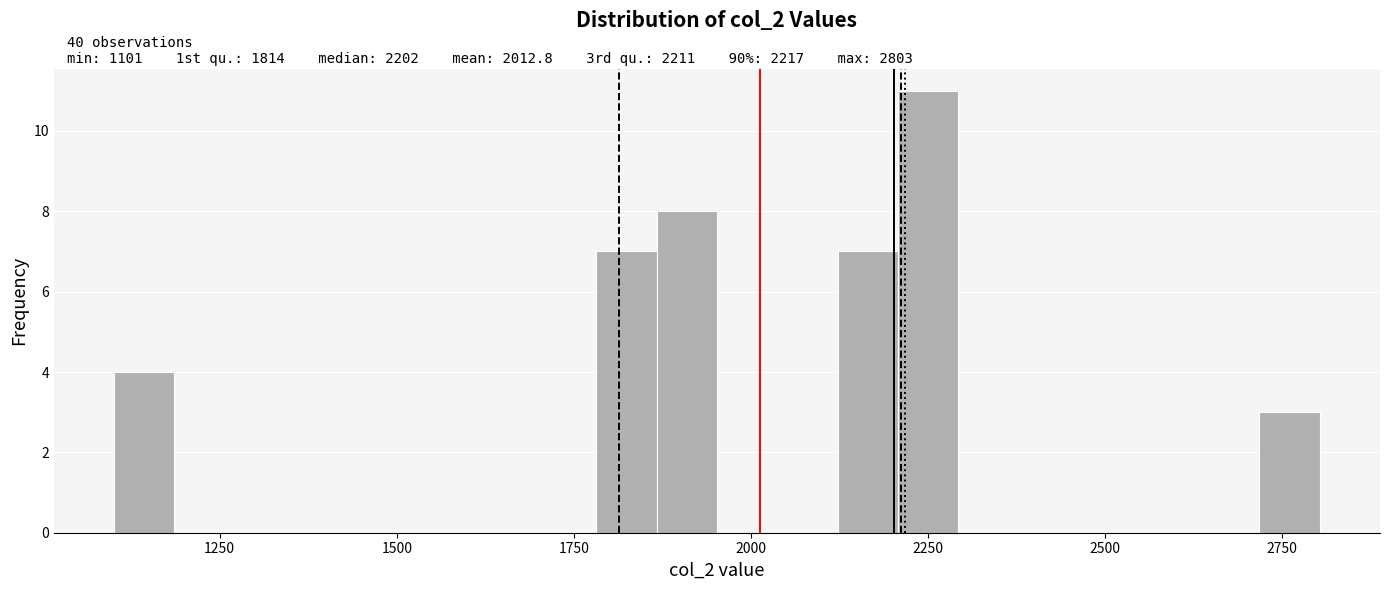

Around what value on the x-axis is the tallest bar? Give the approximate position of its centre, as read against the axis.

2250